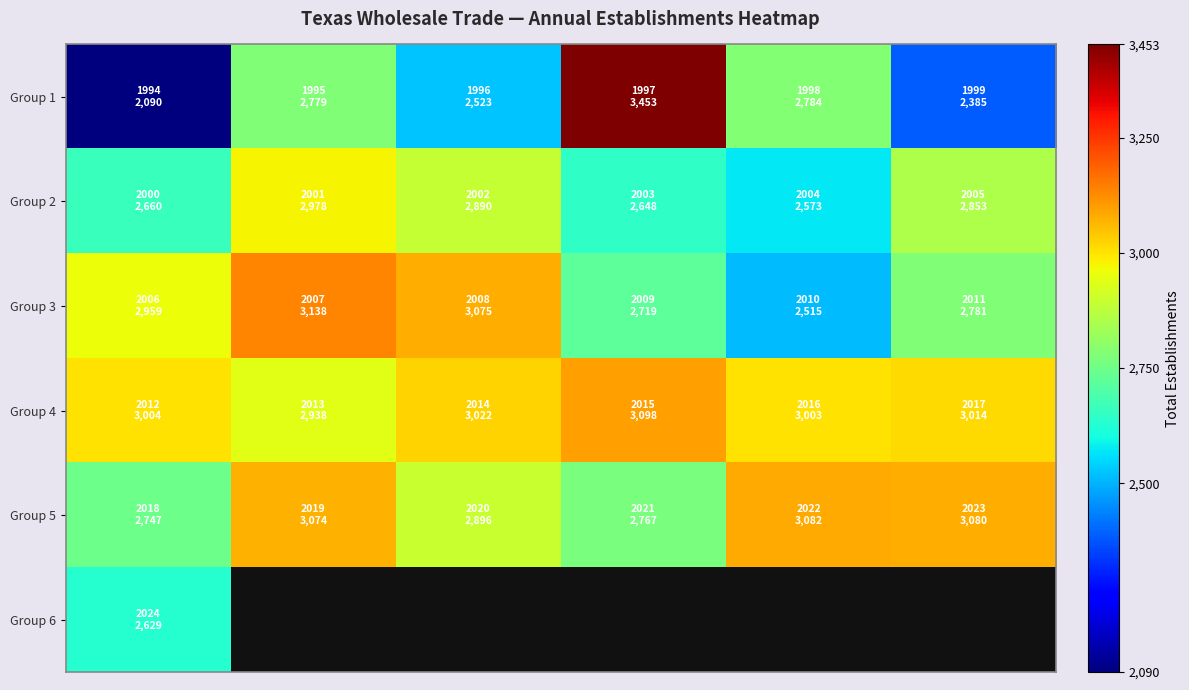

Which series has the largest total across all categories?

Group 4